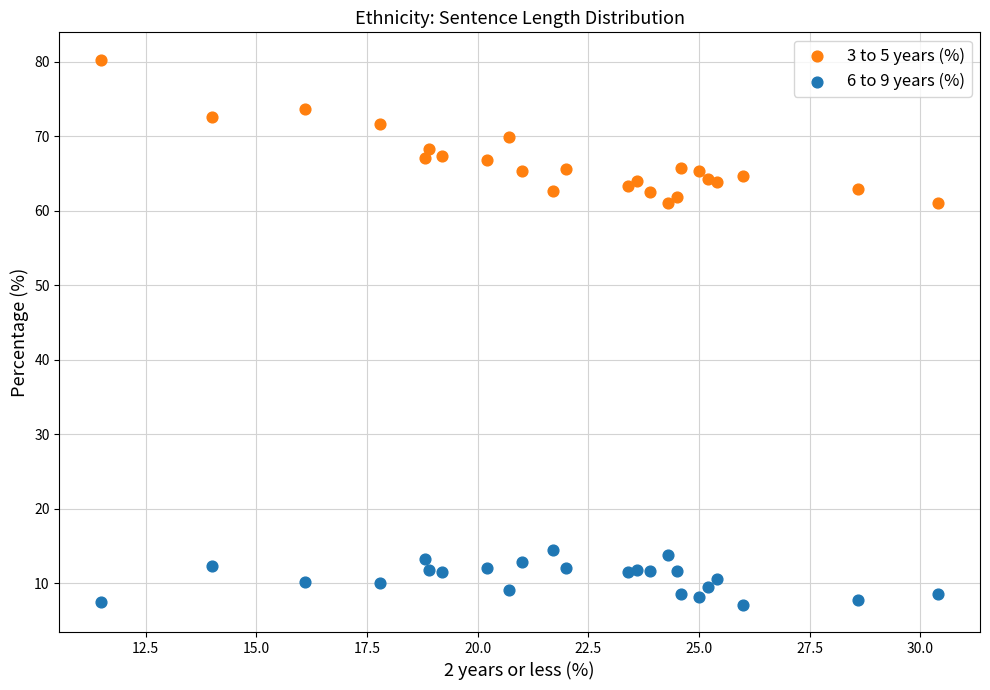

Which series reaches the minimum Y coordinate?

6 to 9 years (%)